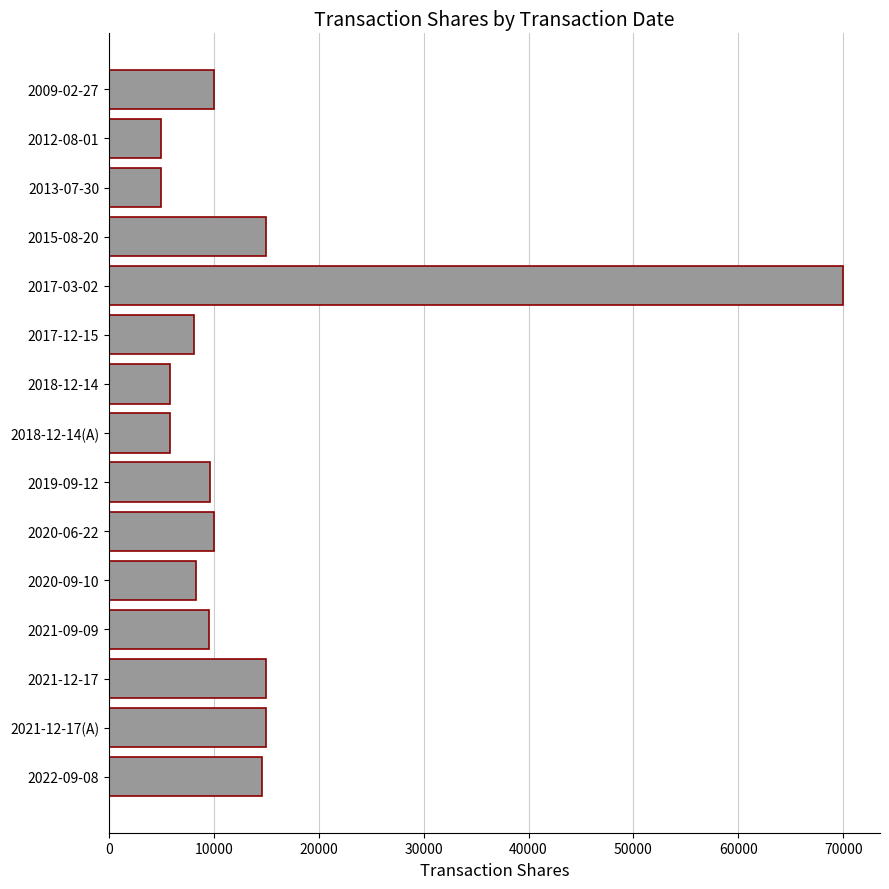

What is the difference between the maximum and second lowest values?

65000